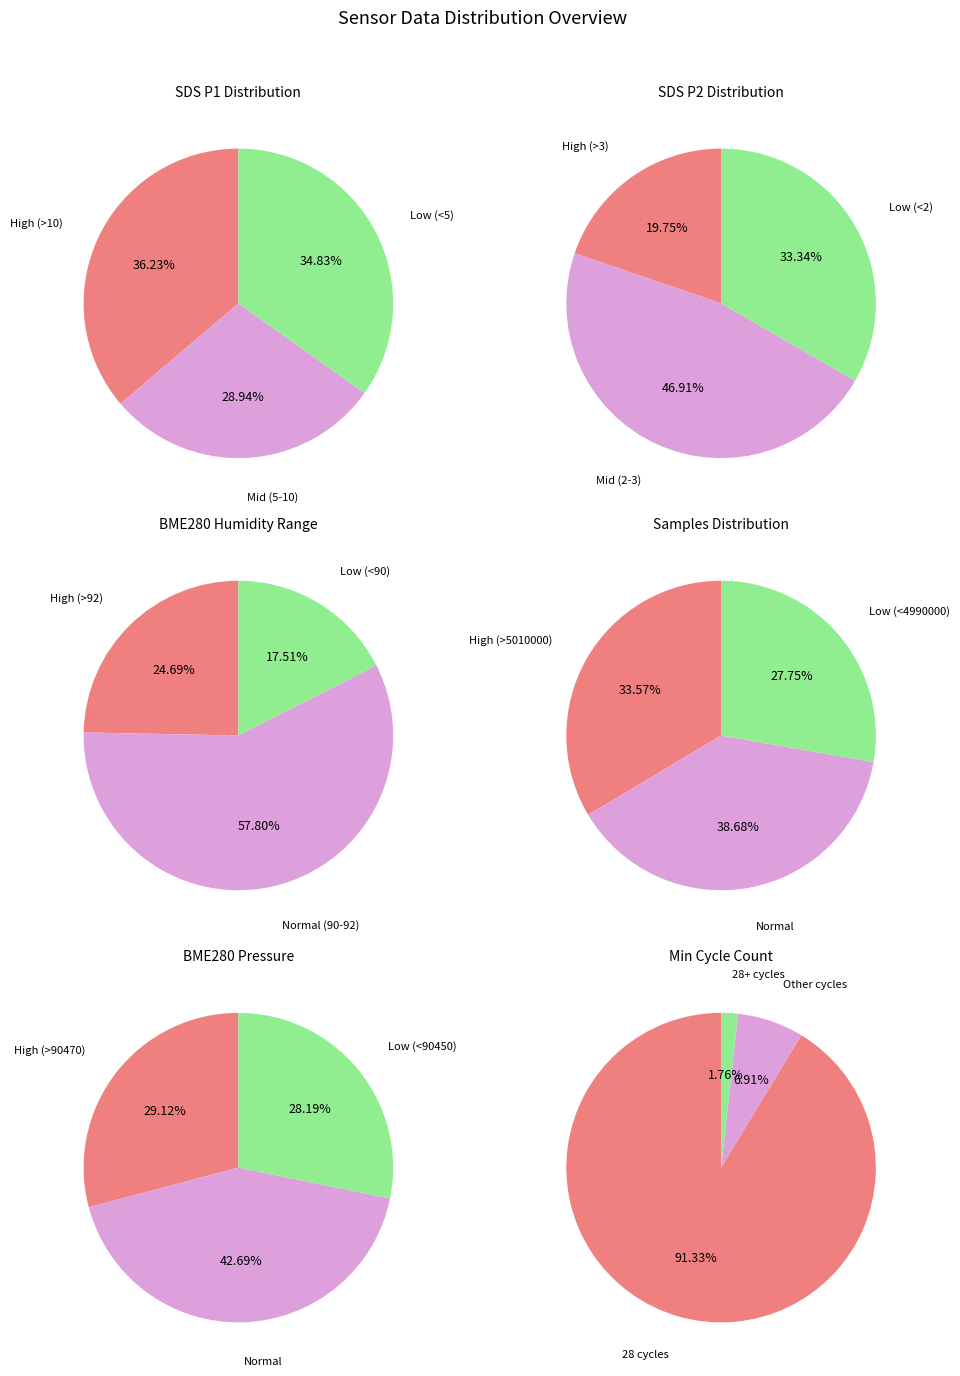

What is the ratio of the value at SDS_P1 to the value at SDS_P2?

3.4